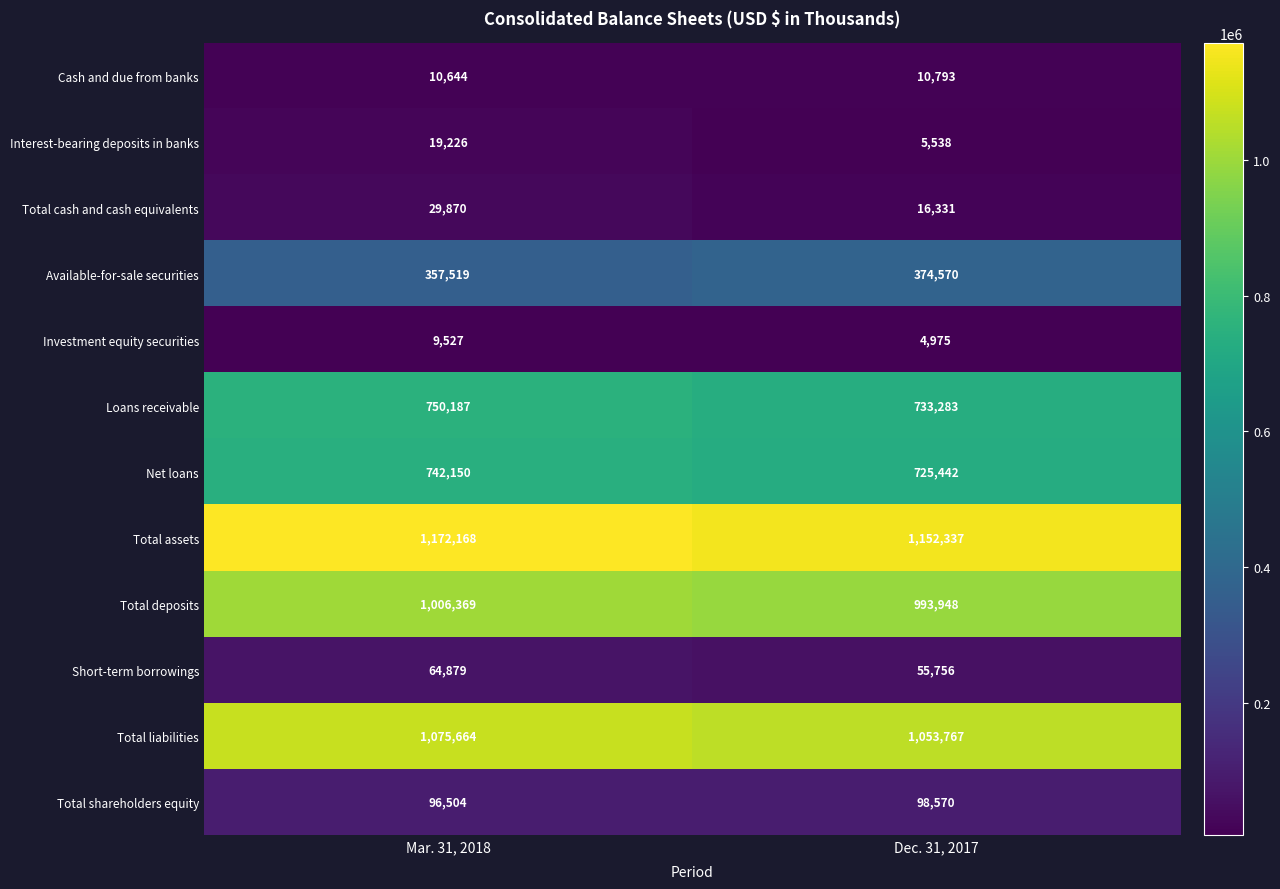

The Total deposits series shows 993948 at Dec. 31, 2017. True or false?

True